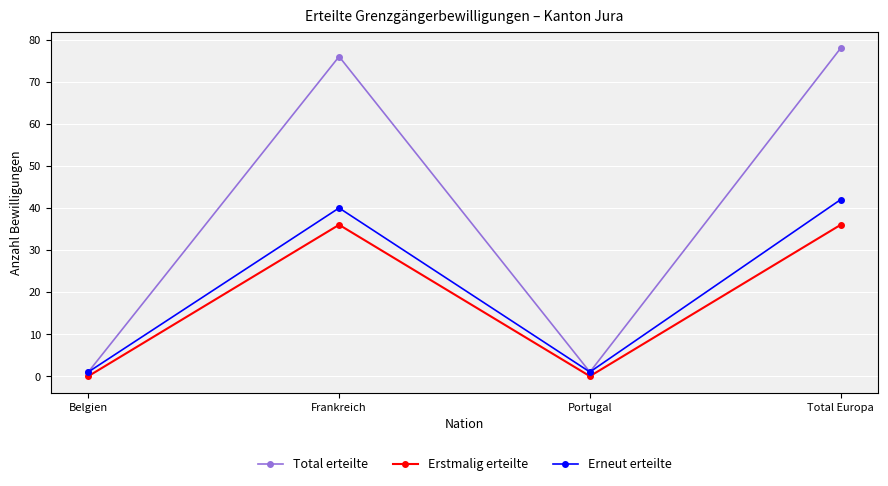

What is the label of the 3rd point from the left?

Portugal